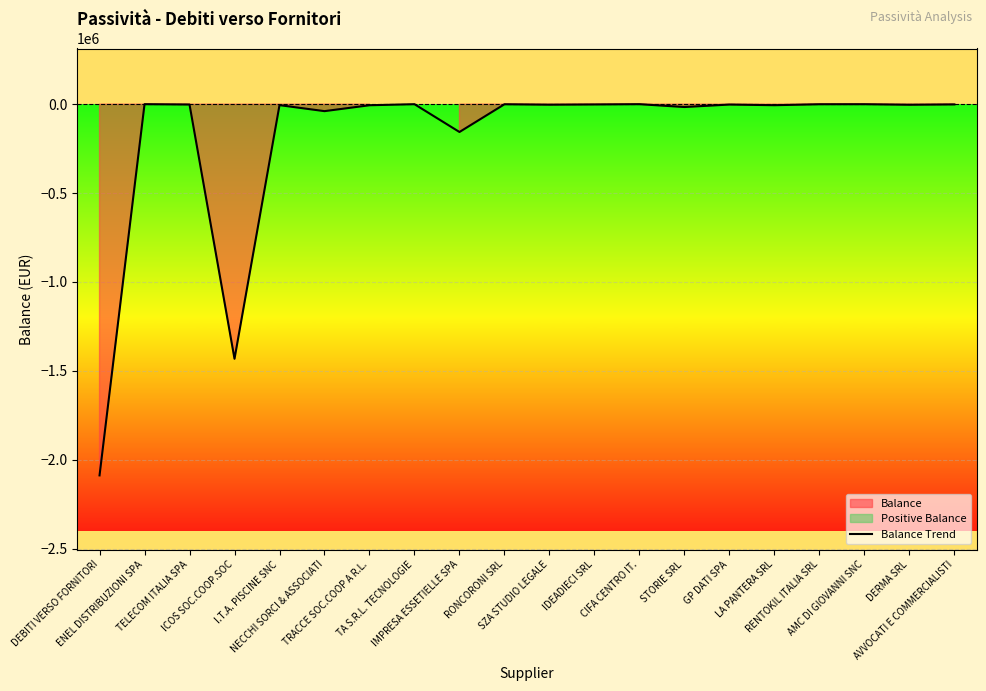

What is the label of the 6th point from the left?

NECCHI SORCI & ASSOCIATI